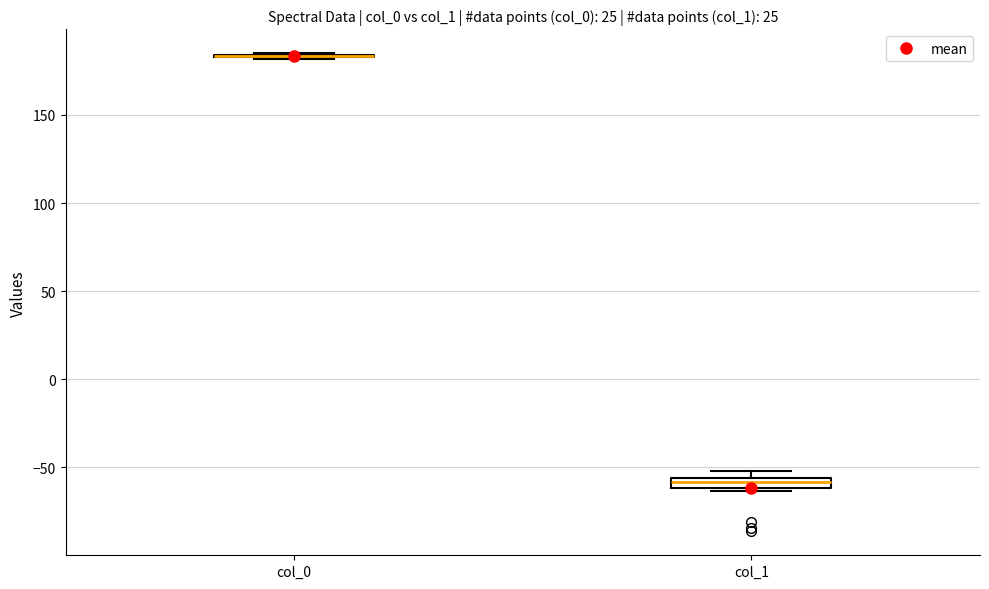

Where is the upper edge of the box for col_1 on the y-axis? The values are not printed on the chart, so give them approximately, as read against the axis.

-55